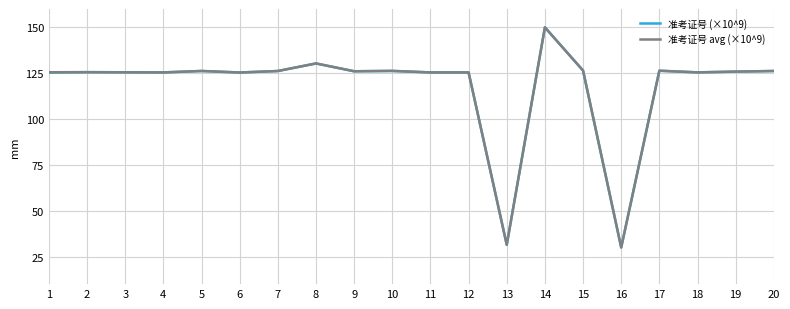

What is the total value across all series at 7?

252.4